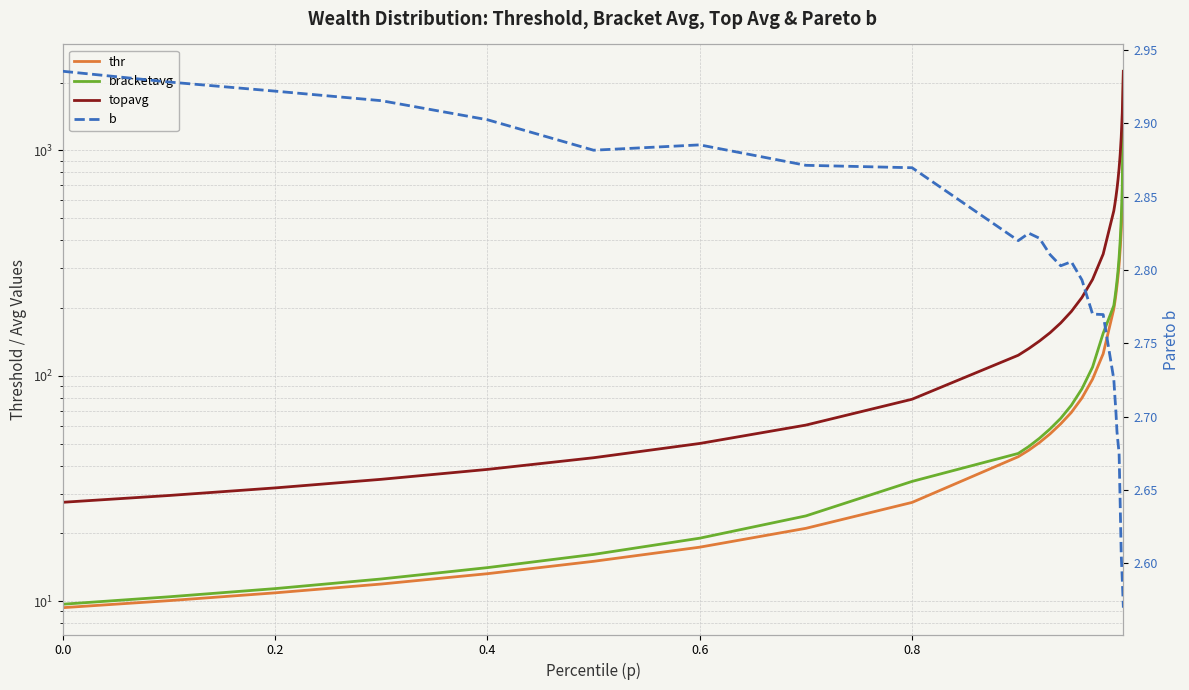

At how many categories does at least one series exceed 1174?

2